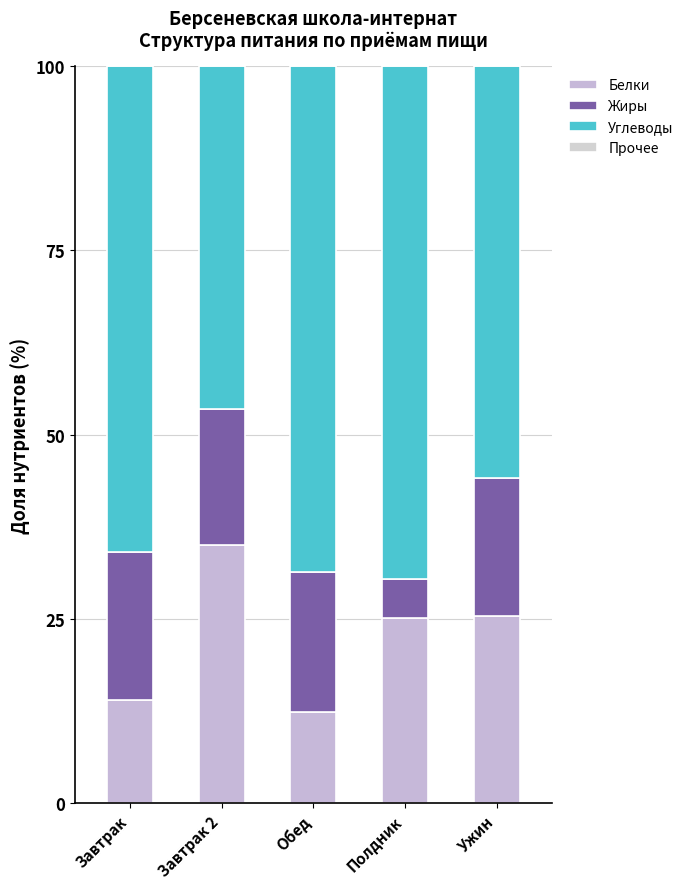

Between Завтрак 2 and Обед, which series saw the biggest shift?

Белки